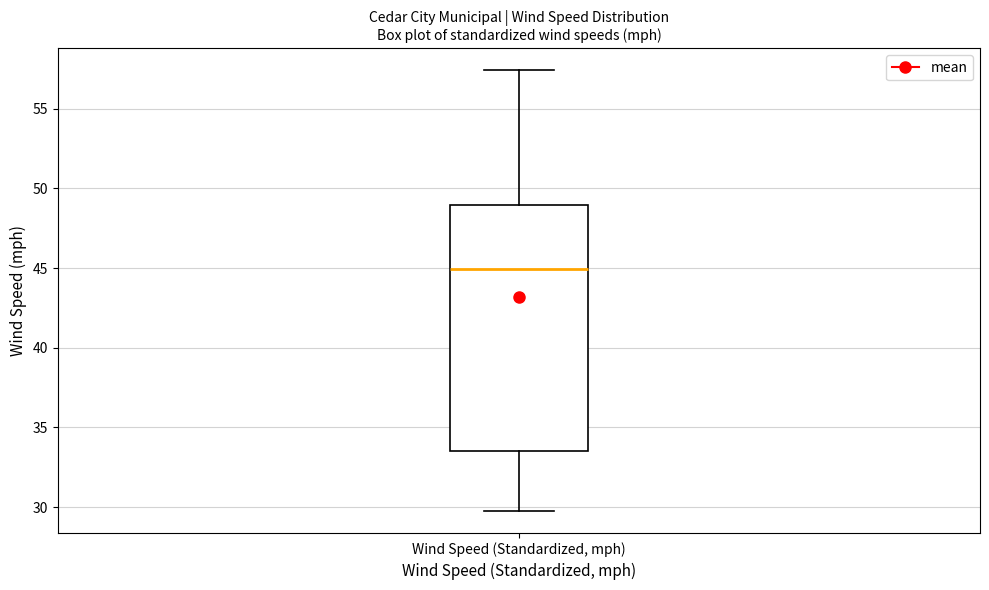

Where does the lower whisker of the box for Wind Speed (Standardized, mph) end on the y-axis? The values are not printed on the chart, so give them approximately, as read against the axis.

30.0